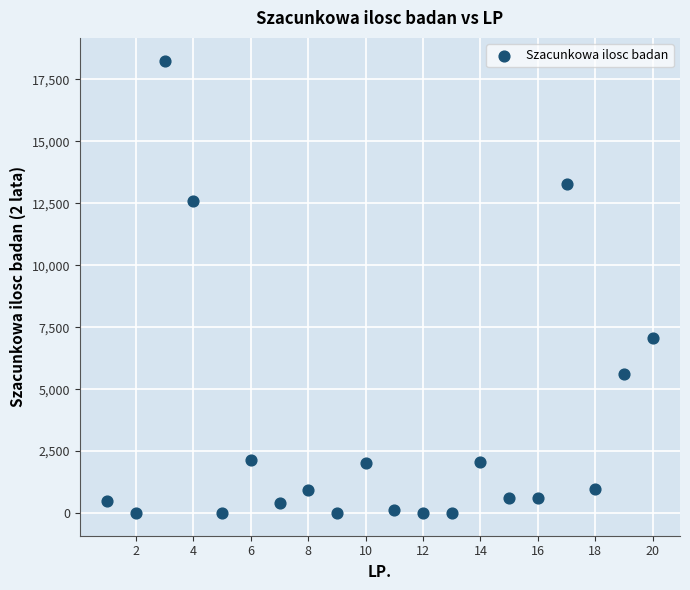

What is the range of Y values (max minus min)?

18255